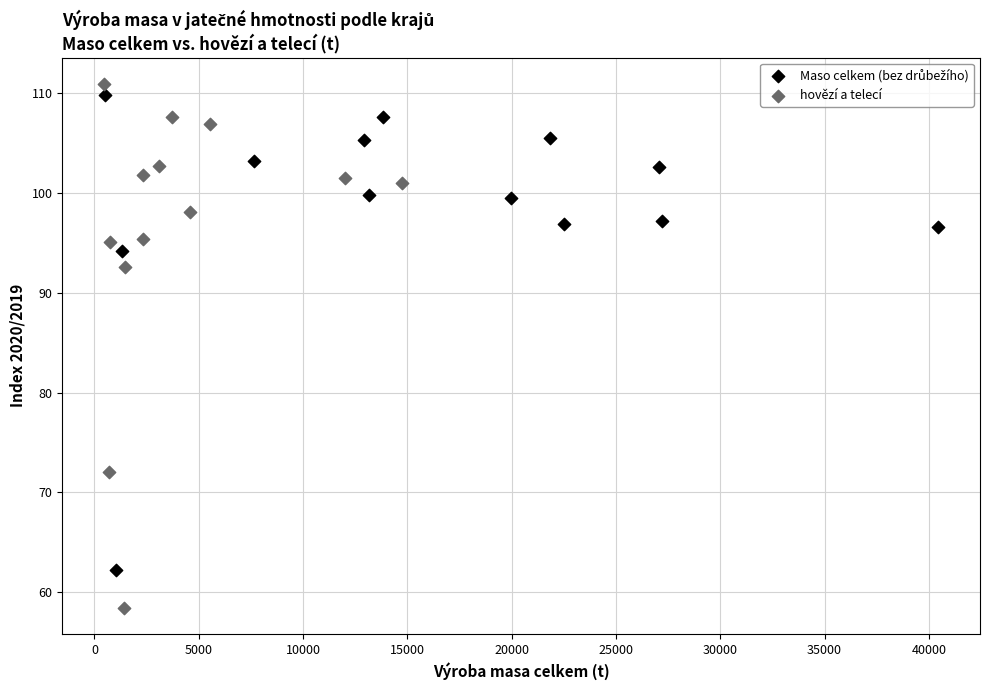

Which series reaches the minimum Y coordinate?

hovězí a telecí